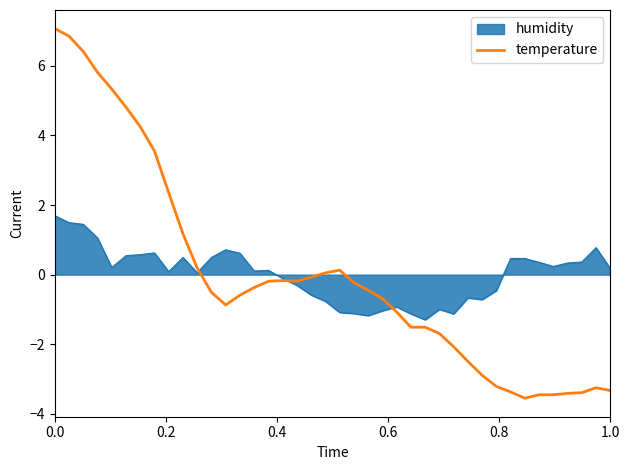

Does the chart have visible grid lines?

No